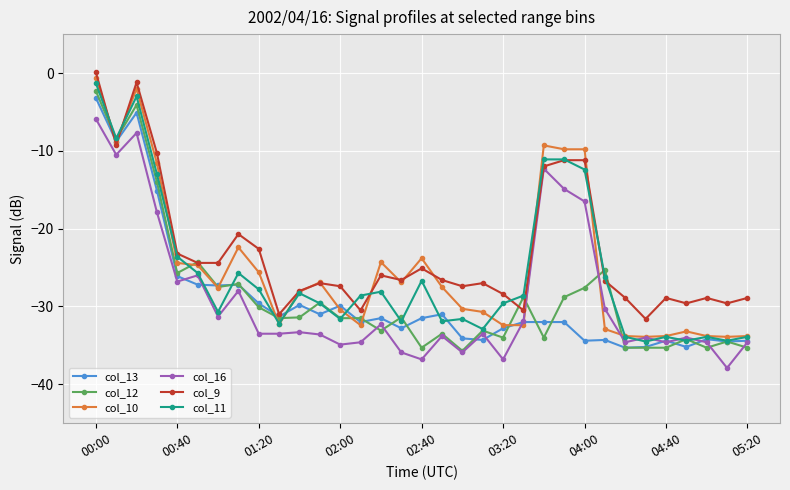

What is the value of the col_13 point at the 3rd from the left?

-5.1